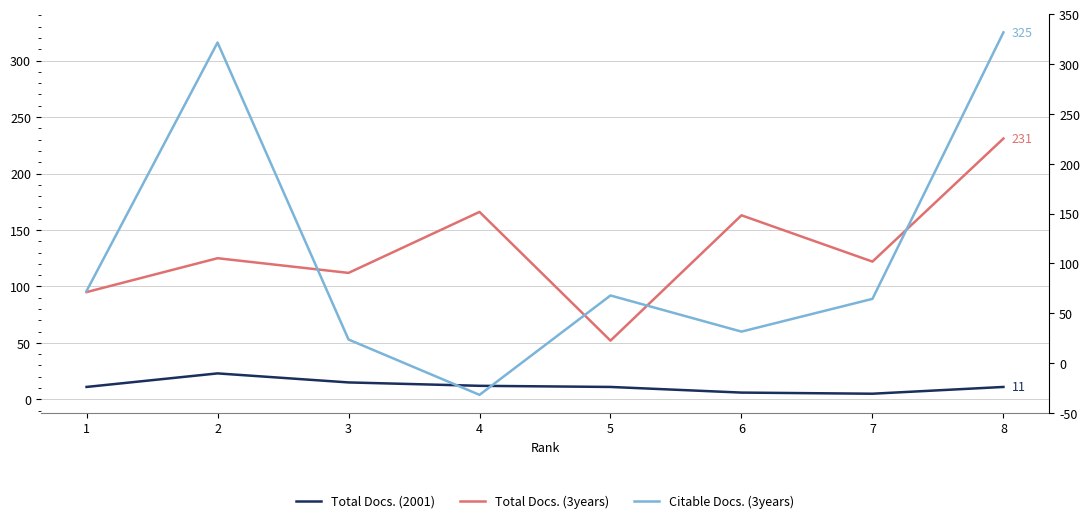

What is the maximum value shown in the chart?

325